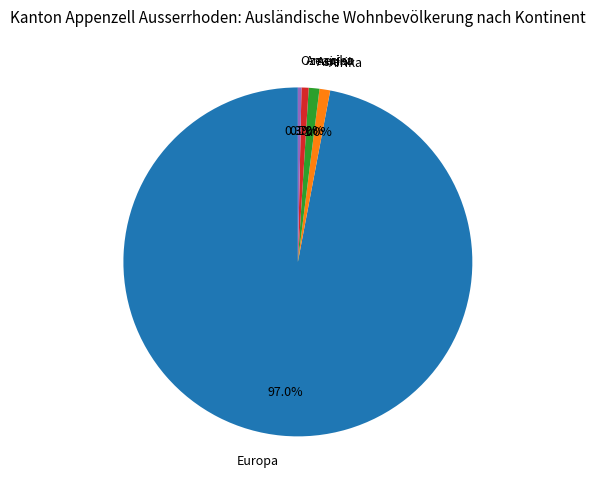

What is the majority slice?

Europa